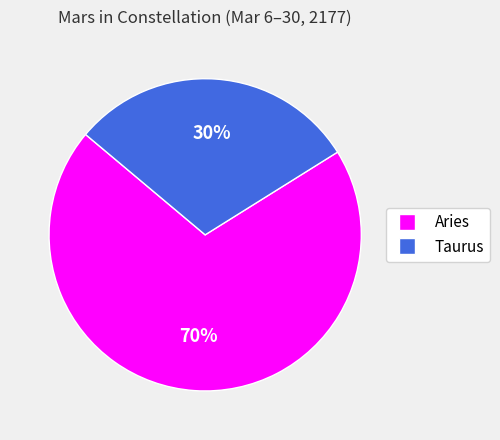

How many segments does this pie chart have?

2